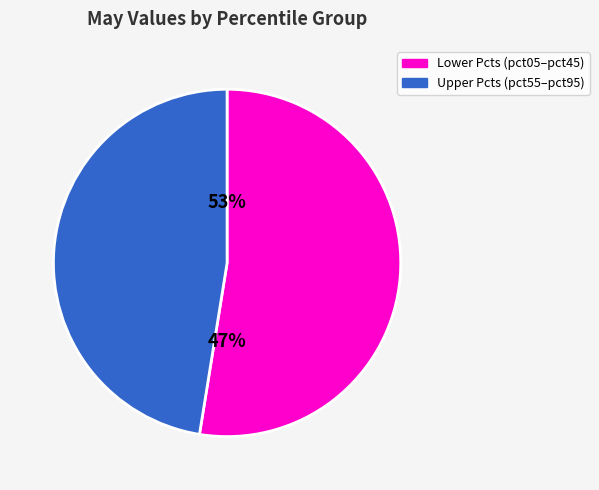

Is pct35 the majority of the pie?

No